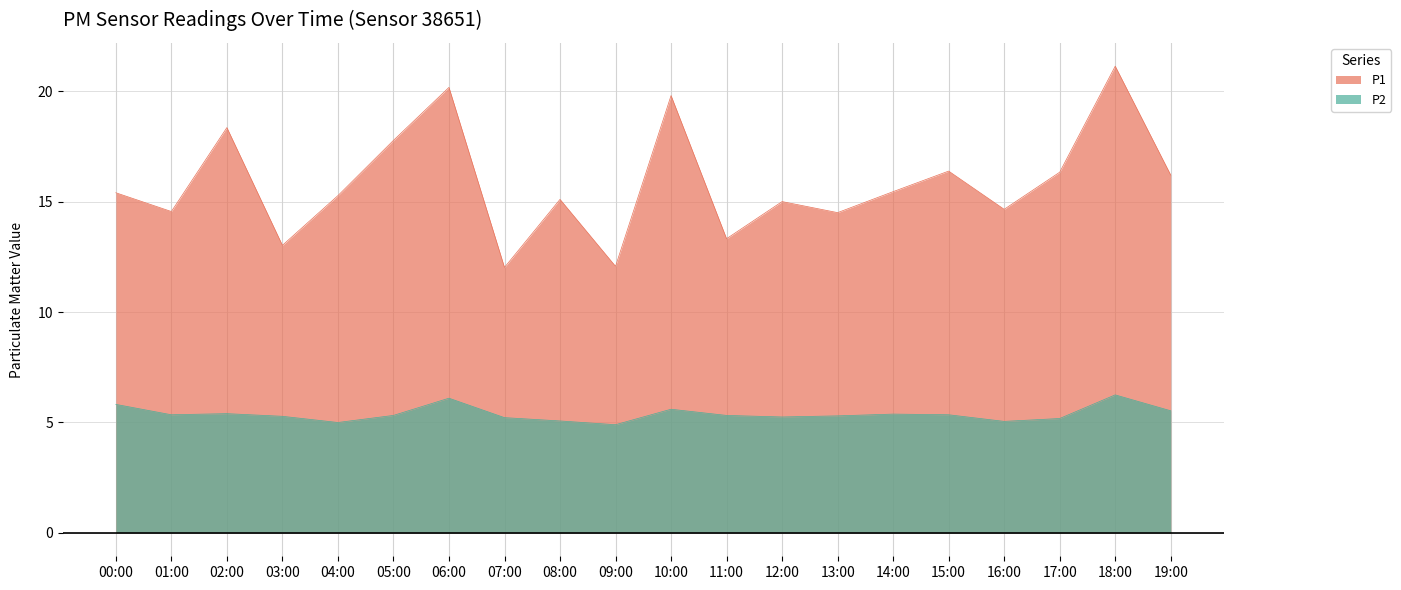

In P2, how many points are higher than both neighbors (excluding endpoints)?

5